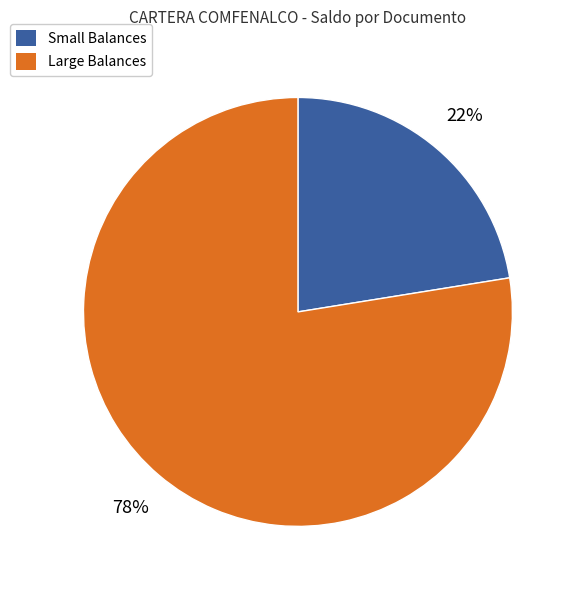

Does any single category account for the majority?

Yes